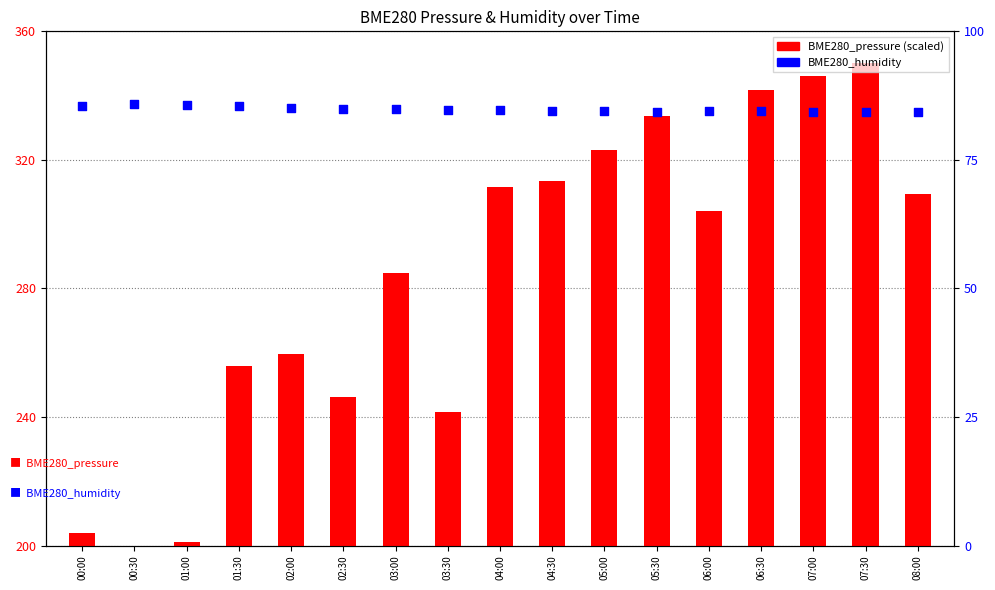

Is the value of BME280_pressure at 08:00 greater than the value of BME280_humidity at 06:30?

Yes